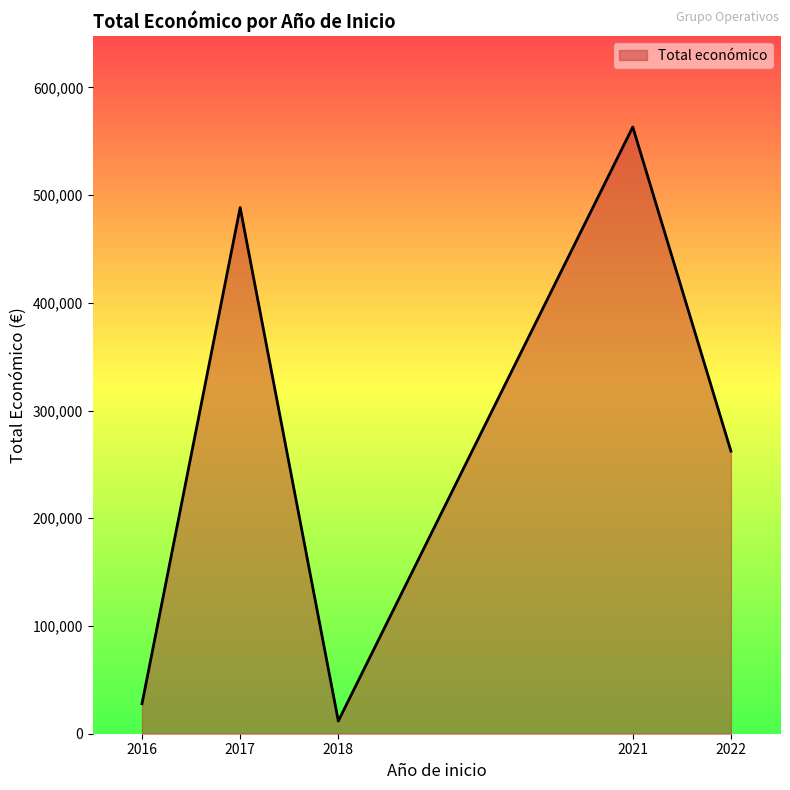

At which category does the data reach its first local peak?

2017